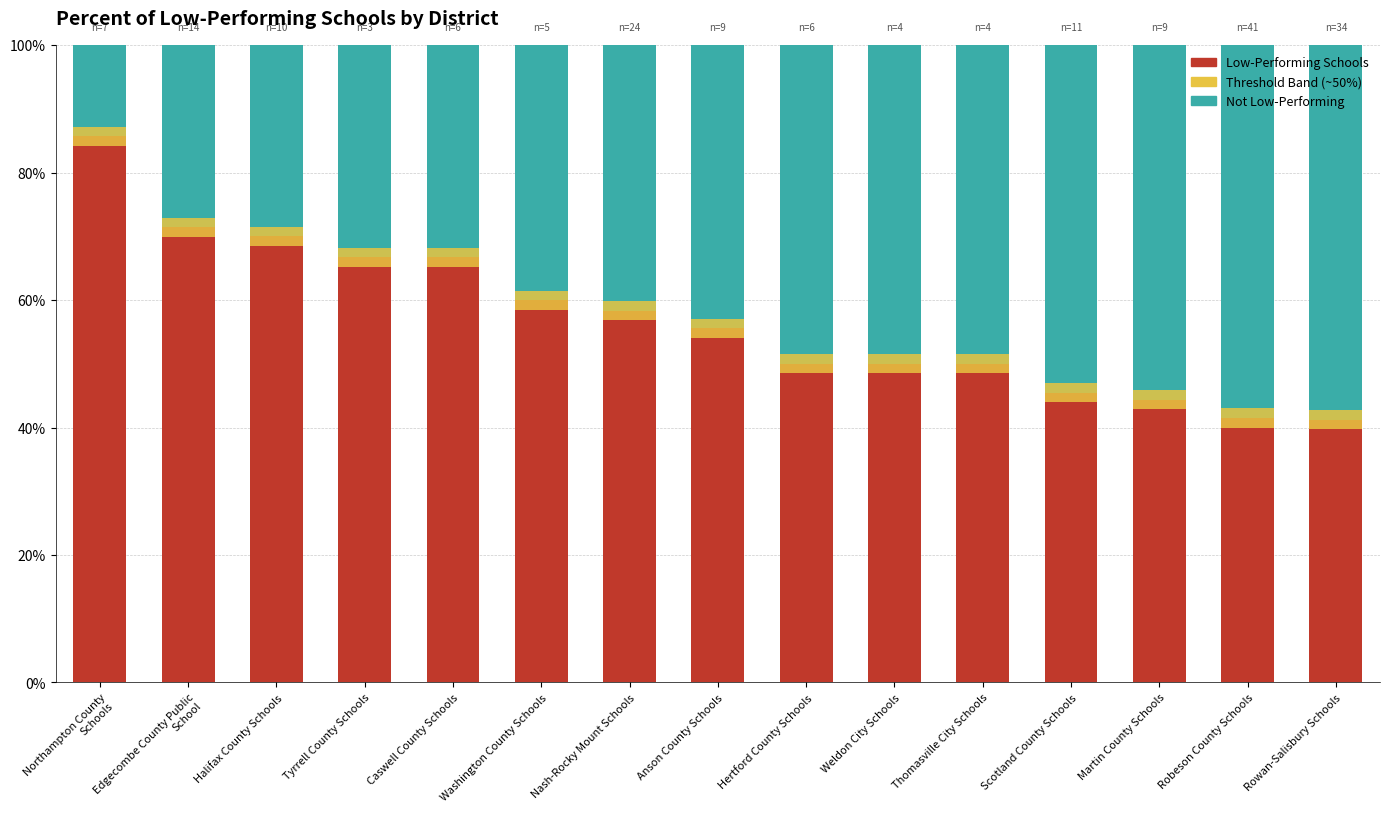

Are the bars horizontal?

No